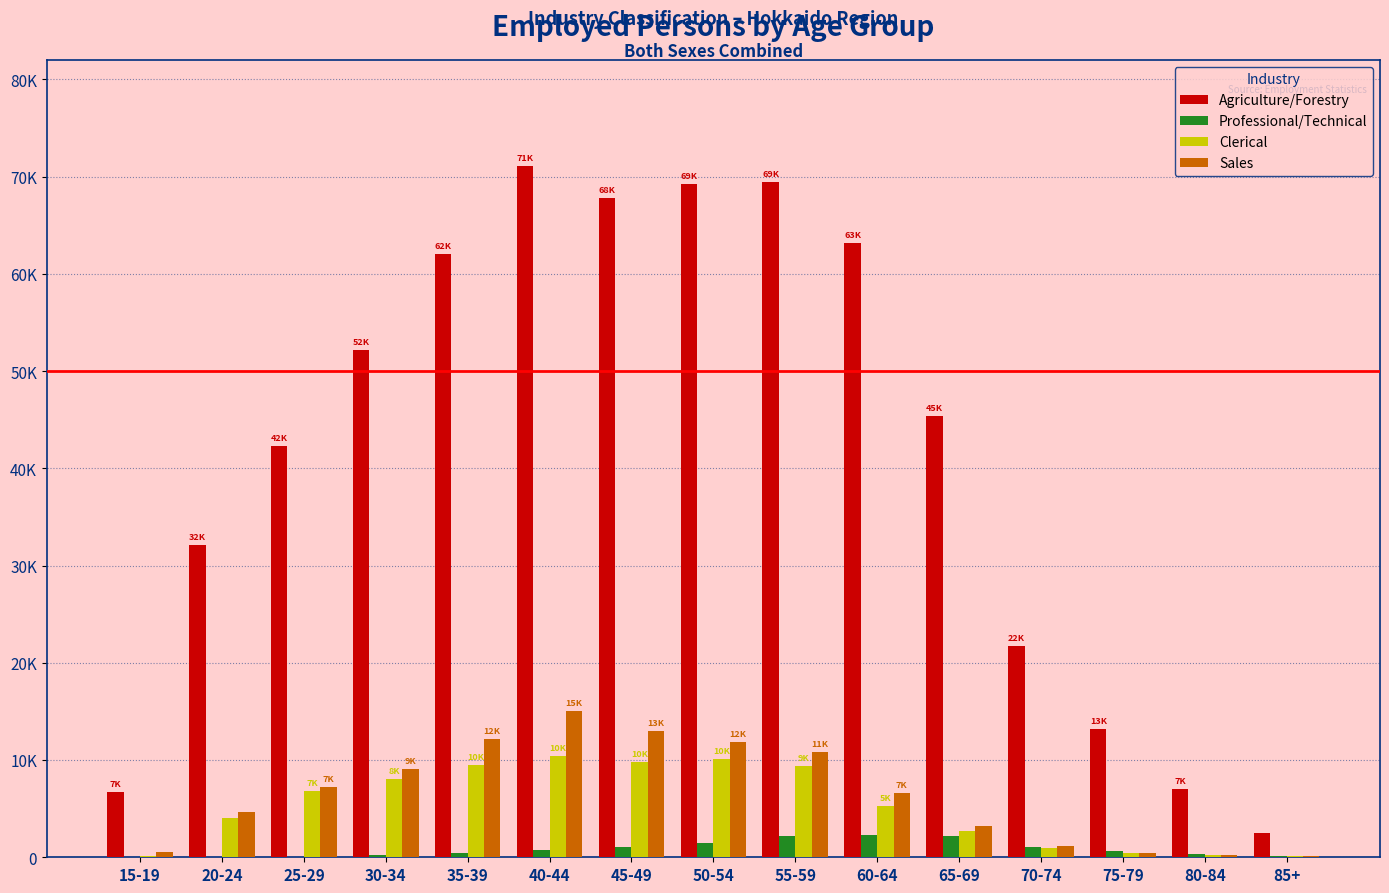

What is the difference between the maximum and minimum values in the Clerical series?

10299